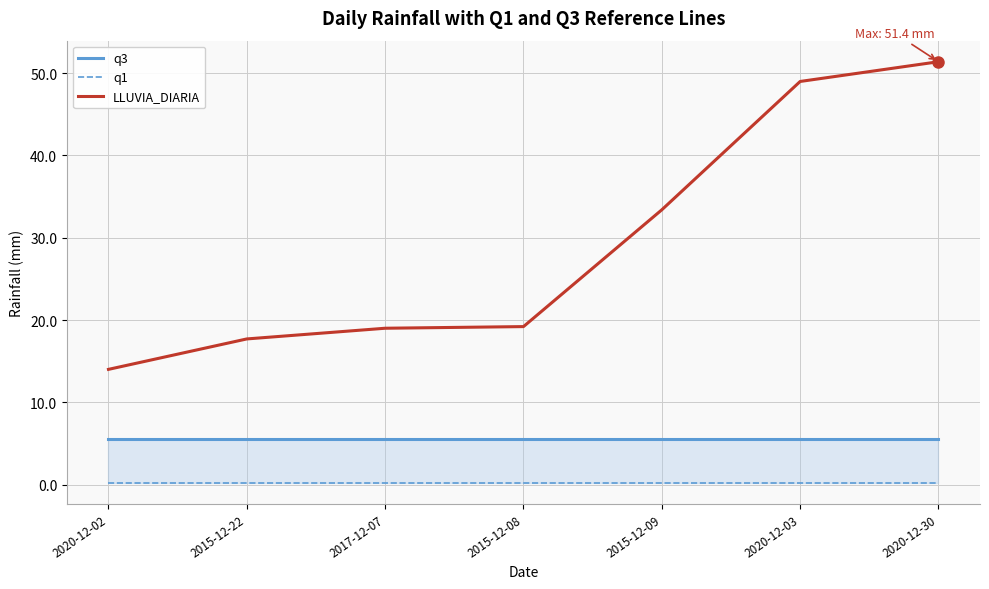

What is the greatest value displayed?

51.4